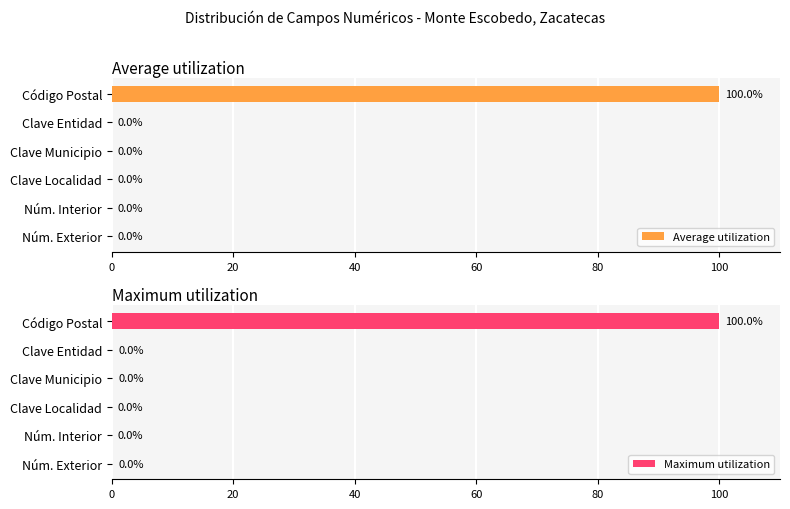

At how many categories does at least one series exceed 53?

1